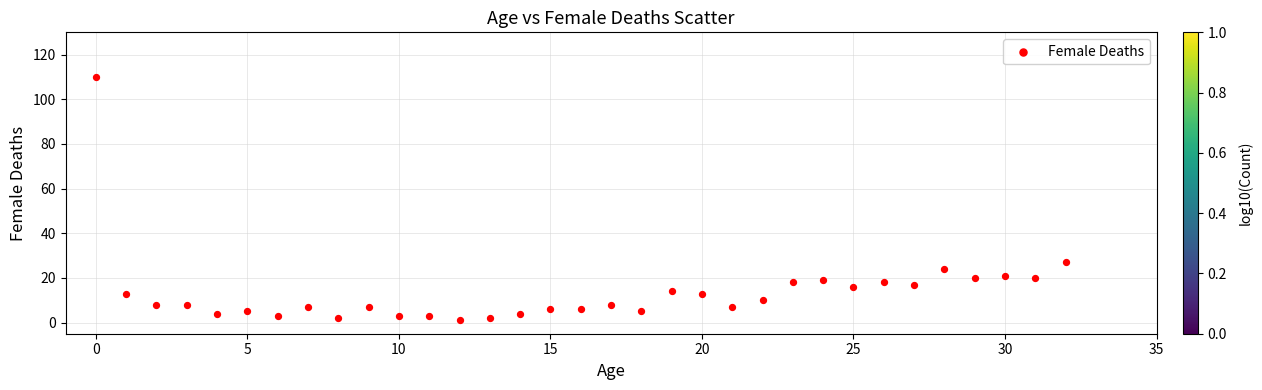

What is the range of Y values (max minus min)?

109